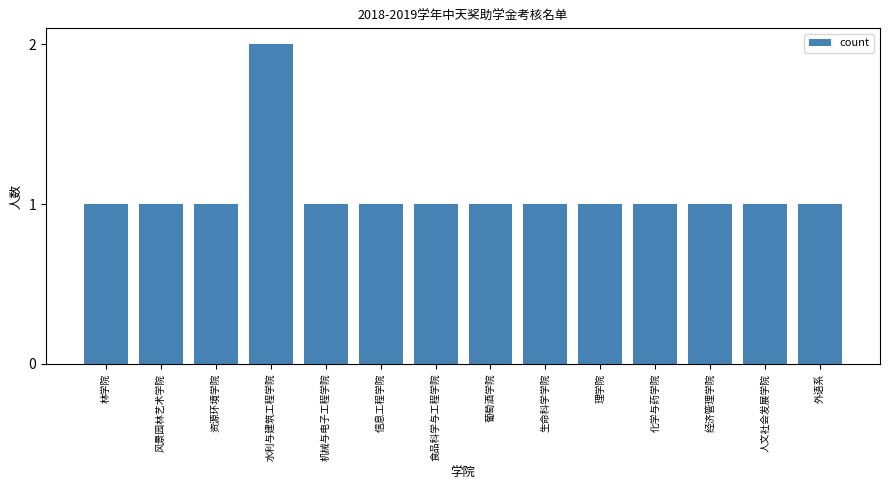

What position from the left is 葡萄酒学院?

8